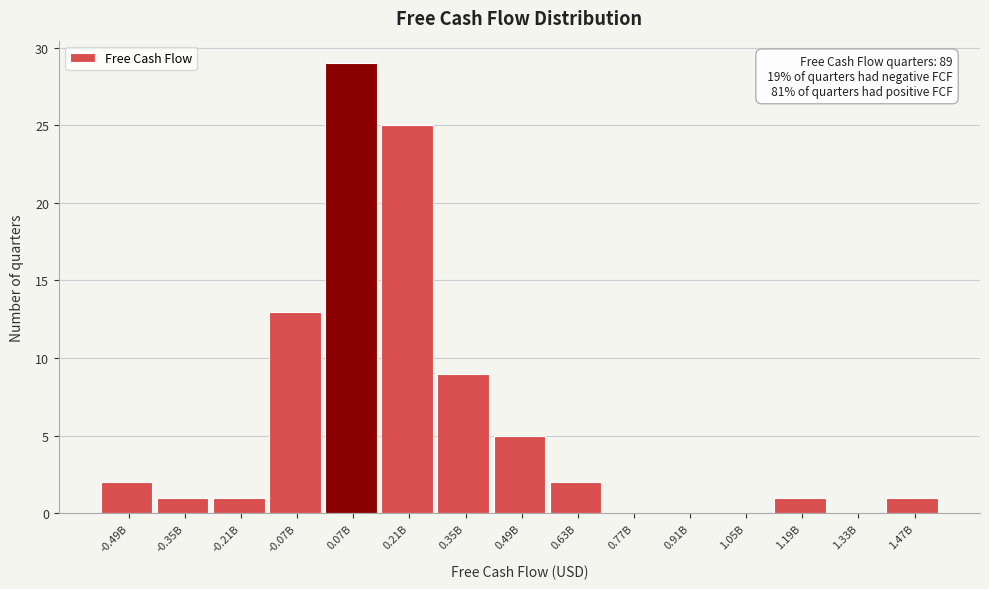

Reading right to left, transcribe all the data shown in this chart.

1.47B=1	1.33B=0	1.19B=1	1.05B=0	0.91B=0	0.77B=0	0.63B=2	0.49B=5	0.35B=9	0.21B=25	0.07B=29	-0.07B=13	-0.21B=1	-0.35B=1	-0.49B=2